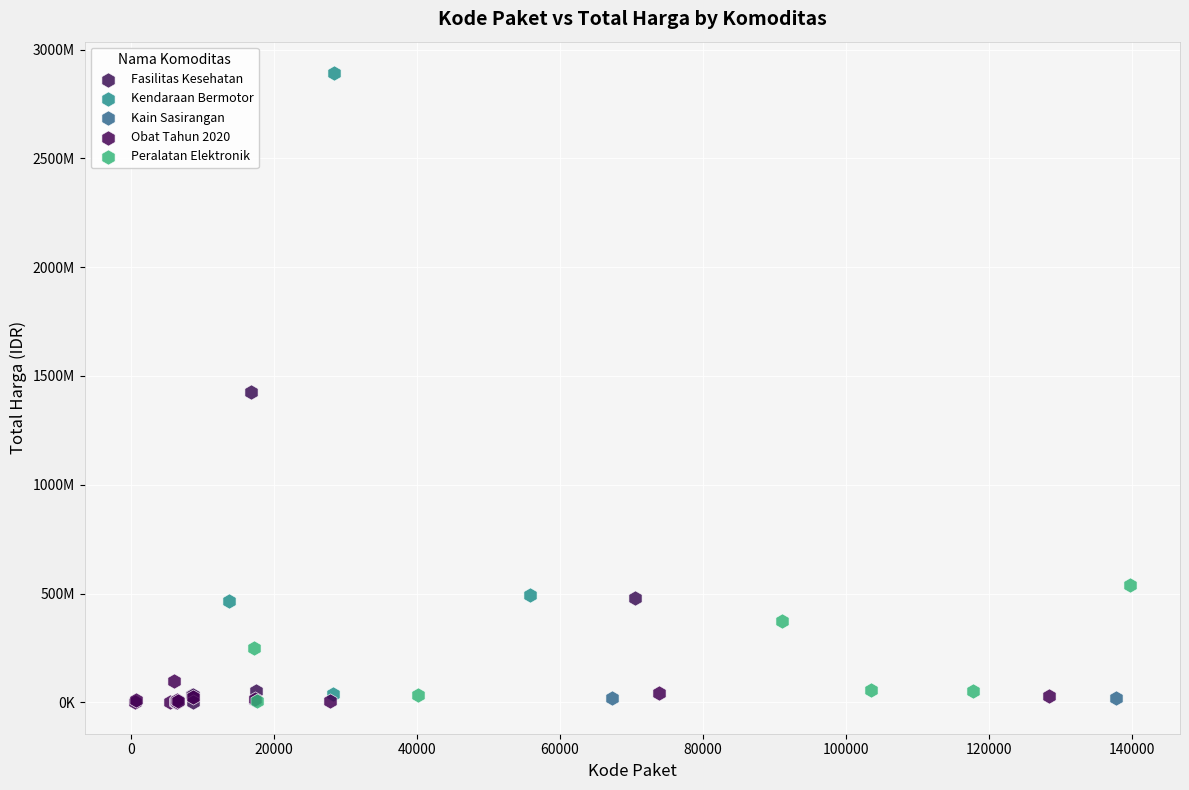

Which series has the widest spread of Y values?

Kendaraan Bermotor